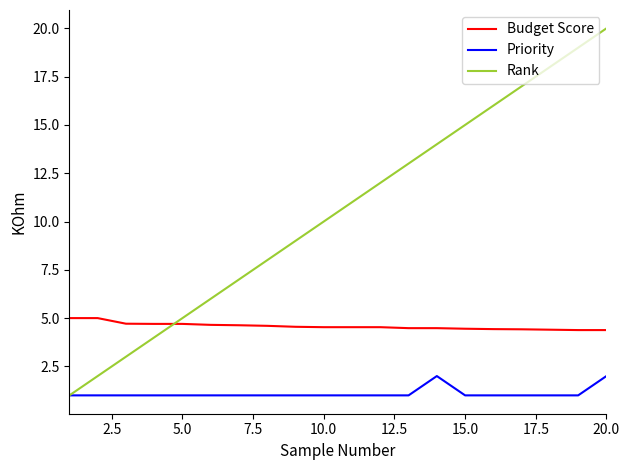

Which series has the largest total across all categories?

Rank